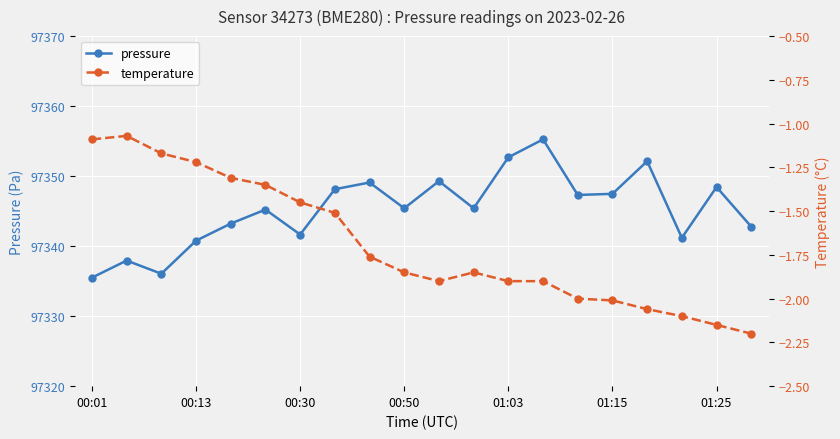

What is the value of the temperature point at the 9th from the left?

-1.8